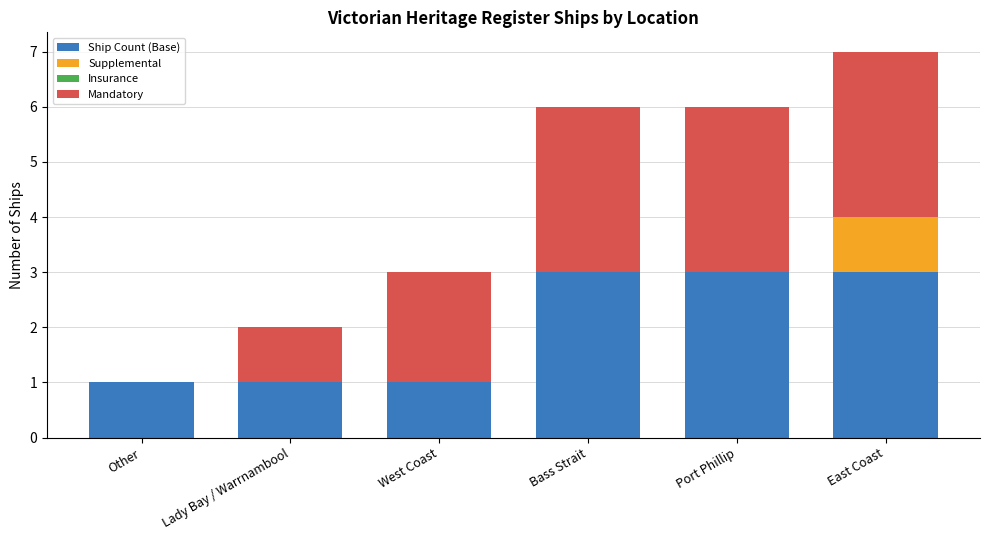

Are the bars grouped side by side (vs. stacked)?

No